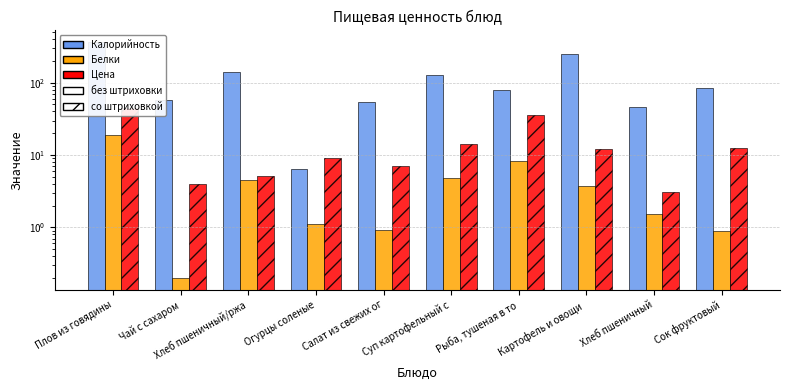

What is the spread (max minus min) of values at Плов из говядины?

343.4